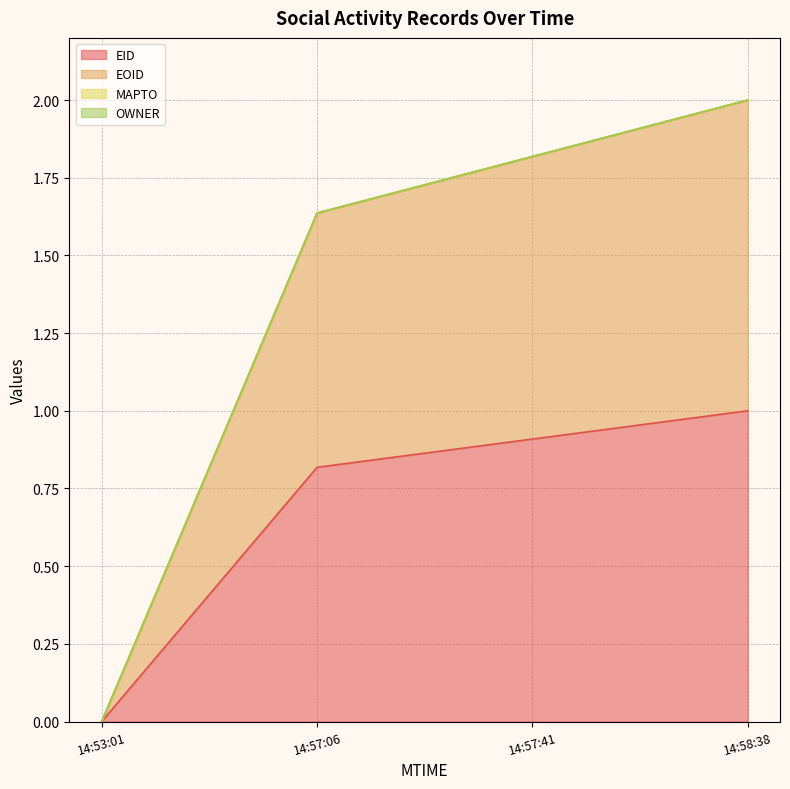

Rank the series at 14:57:06 from highest to lowest value.

EOID, EID